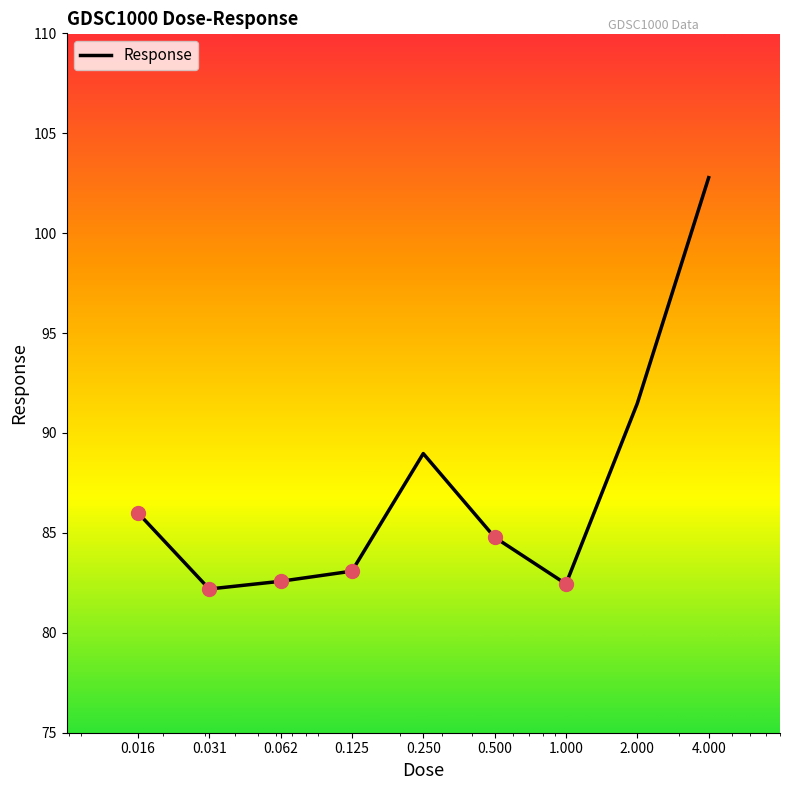

What is the greatest value displayed?

102.8